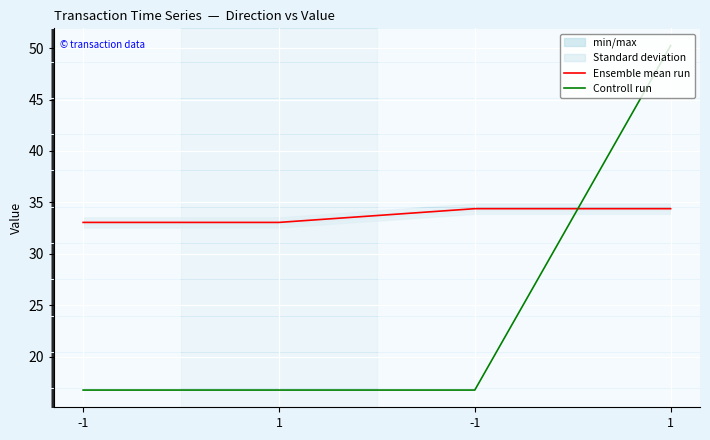

Where do Controll run and Ensemble mean run first cross each other?

-1 and 1